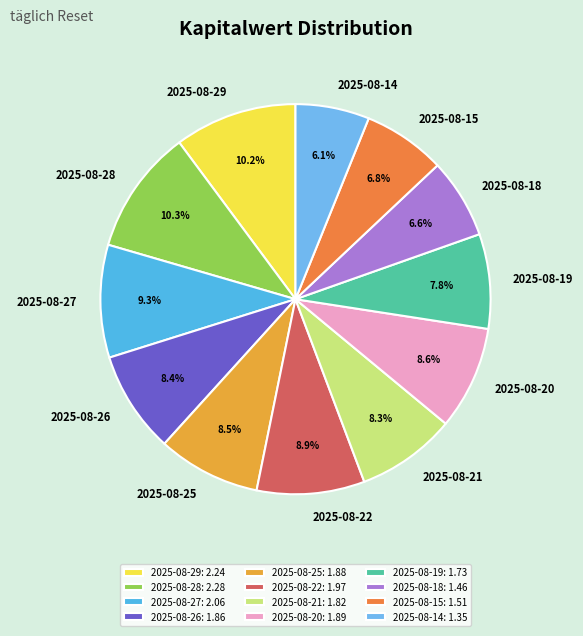

To the nearest percent, what is the difference between the largest and smallest slice percentages?

4%